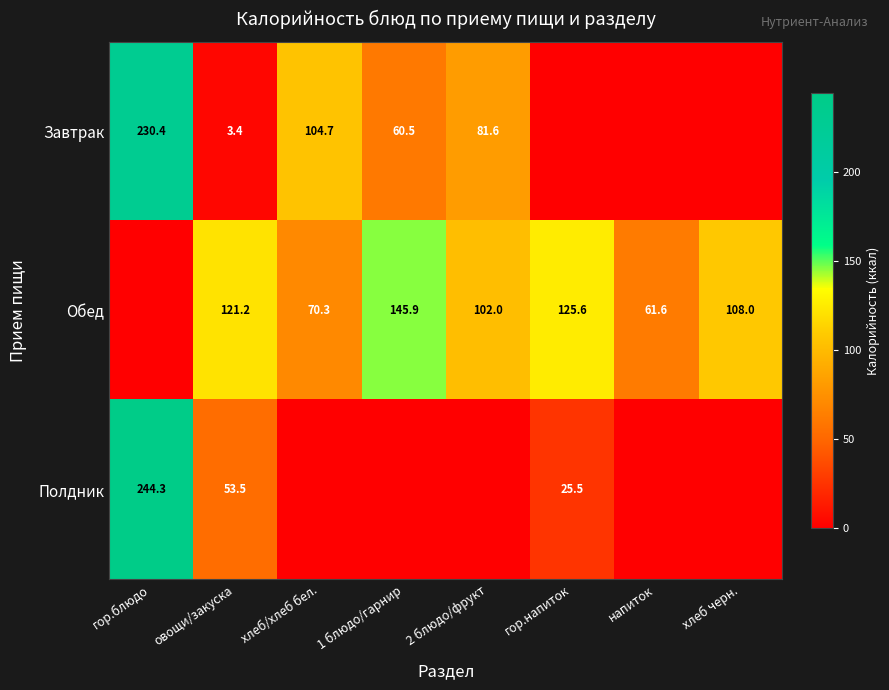

What is the difference between the highest and lowest values at 1 блюдо/гарнир?

145.9